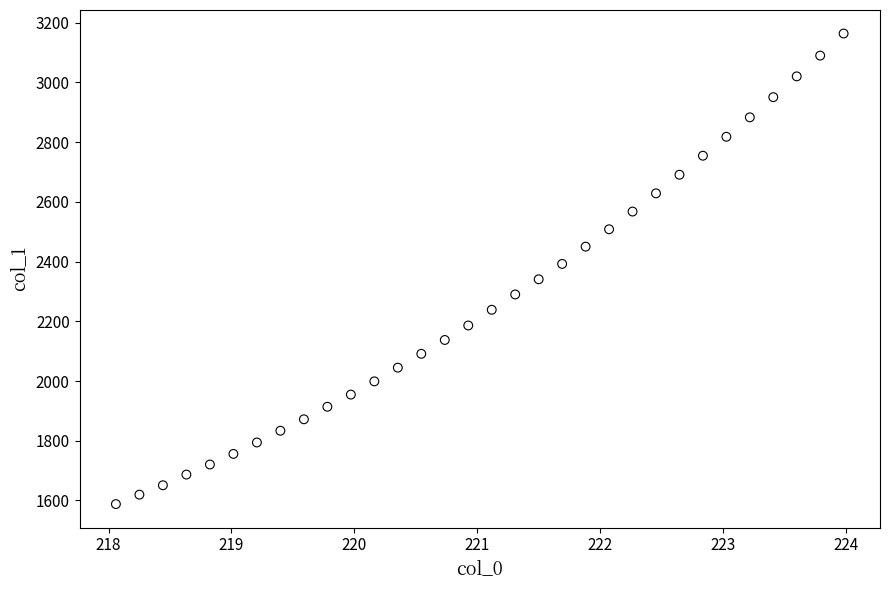

What is the range of X values (max minus min)?

5.9